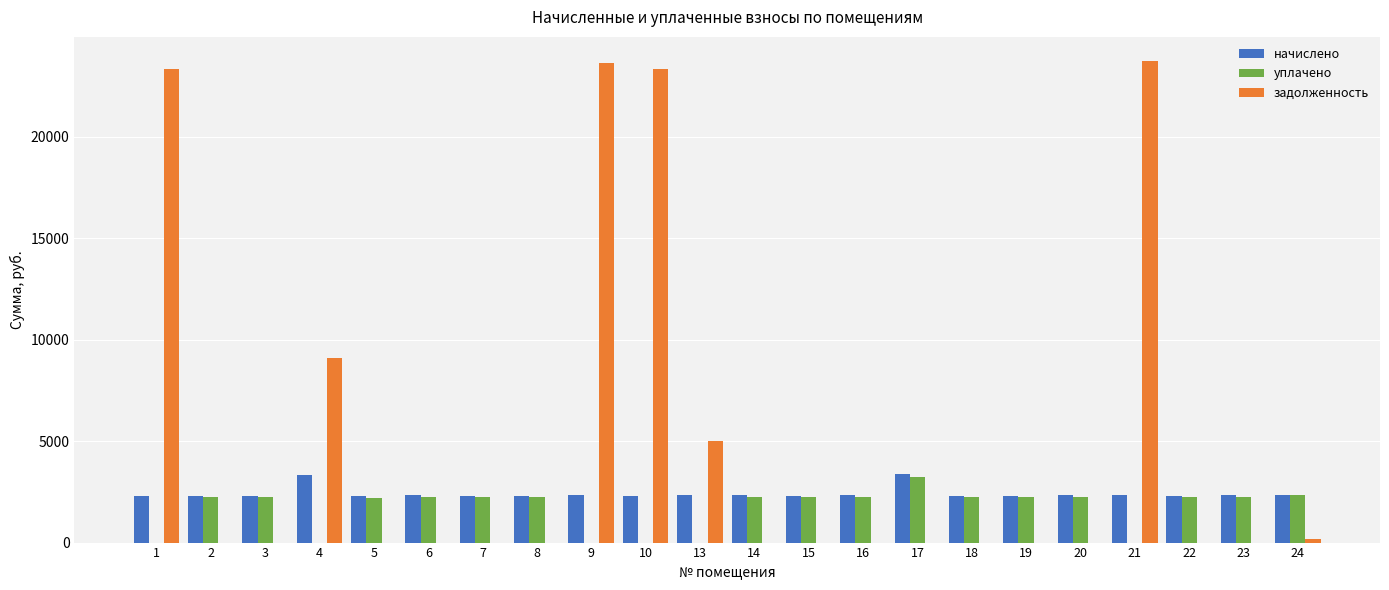

The value of уплачено at 14 is 2246.4. True or false?

True